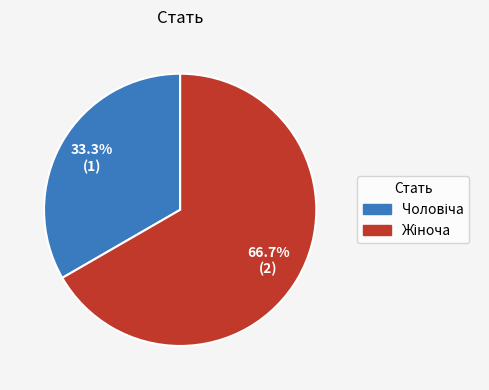

Is there a majority slice in this chart?

Yes